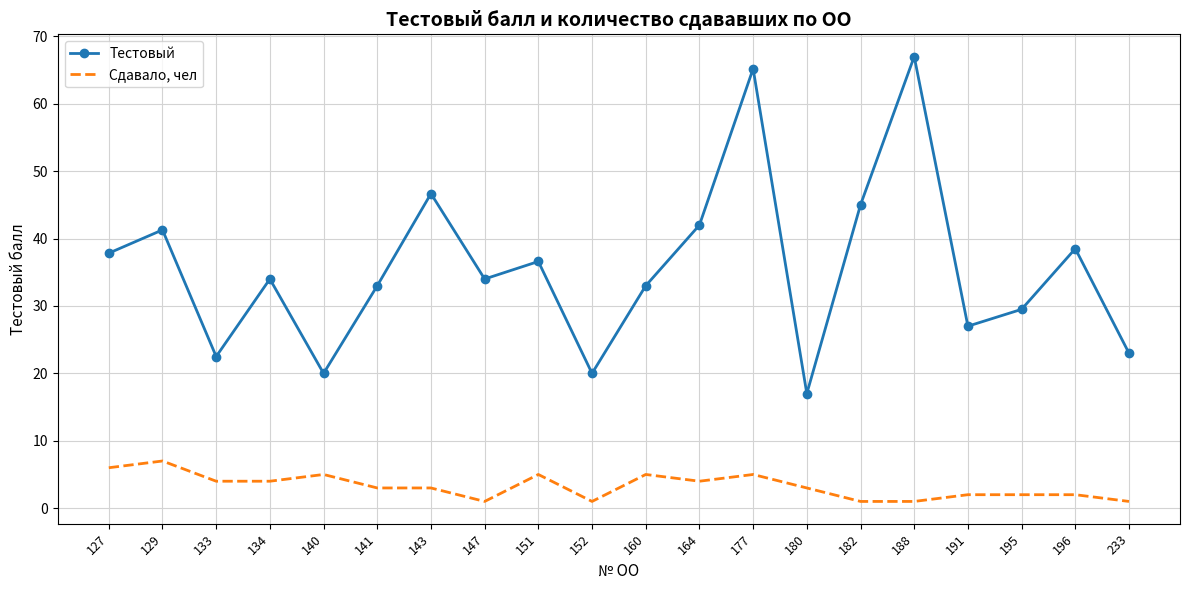

Which series has the largest range (max minus min)?

Тестовый